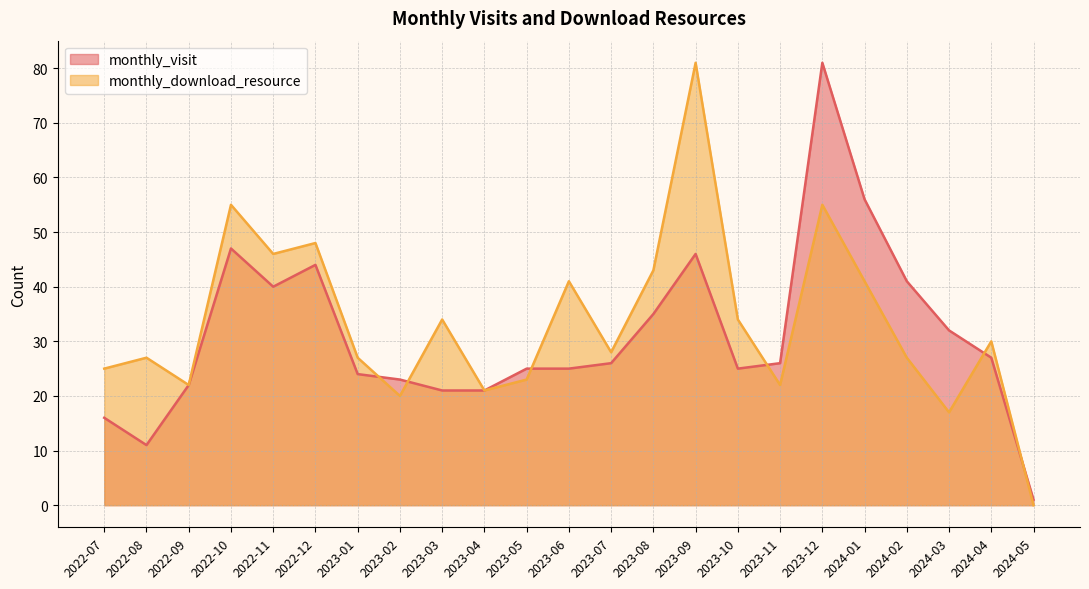

Reading left to right, transcribe all the data shown in this chart.

monthly_visit: 2022-07=16	2022-08=11	2022-09=22	2022-10=47	2022-11=40	2022-12=44	2023-01=24	2023-02=23	2023-03=21	2023-04=21	2023-05=25	2023-06=25	2023-07=26	2023-08=35	2023-09=46	2023-10=25	2023-11=26	2023-12=81	2024-01=56	2024-02=41	2024-03=32	2024-04=27	2024-05=1
monthly_download_resource: 2022-07=25	2022-08=27	2022-09=22	2022-10=55	2022-11=46	2022-12=48	2023-01=27	2023-02=20	2023-03=34	2023-04=21	2023-05=23	2023-06=41	2023-07=28	2023-08=43	2023-09=81	2023-10=34	2023-11=22	2023-12=55	2024-01=41	2024-02=27	2024-03=17	2024-04=30	2024-05=0